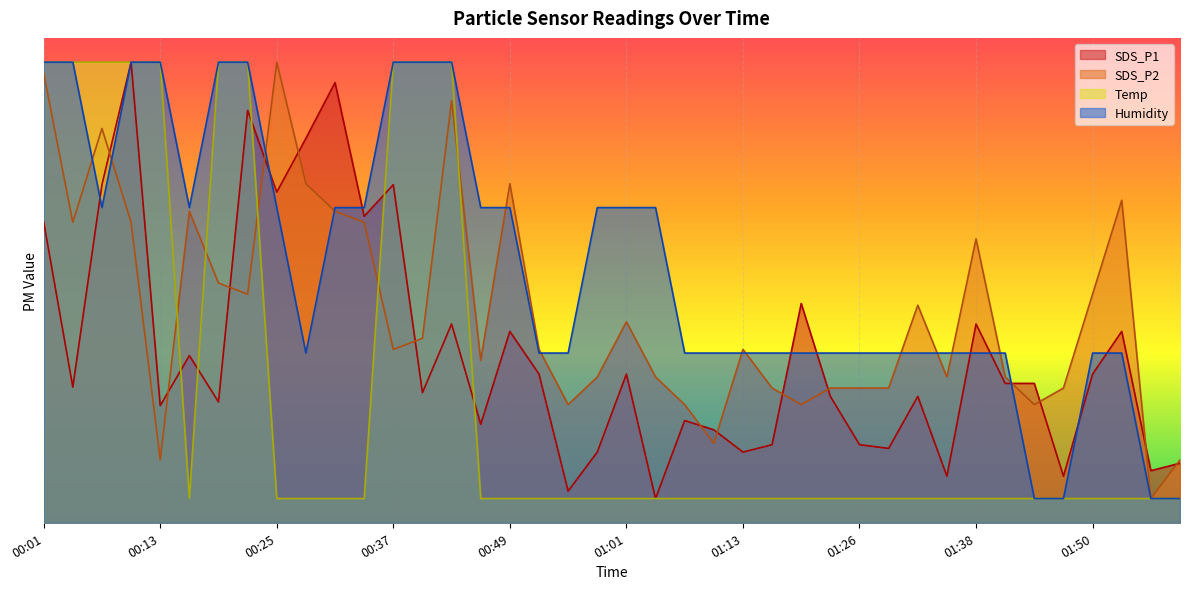

What is the value of the SDS_P1 point at the 22nd from the left?

0.2